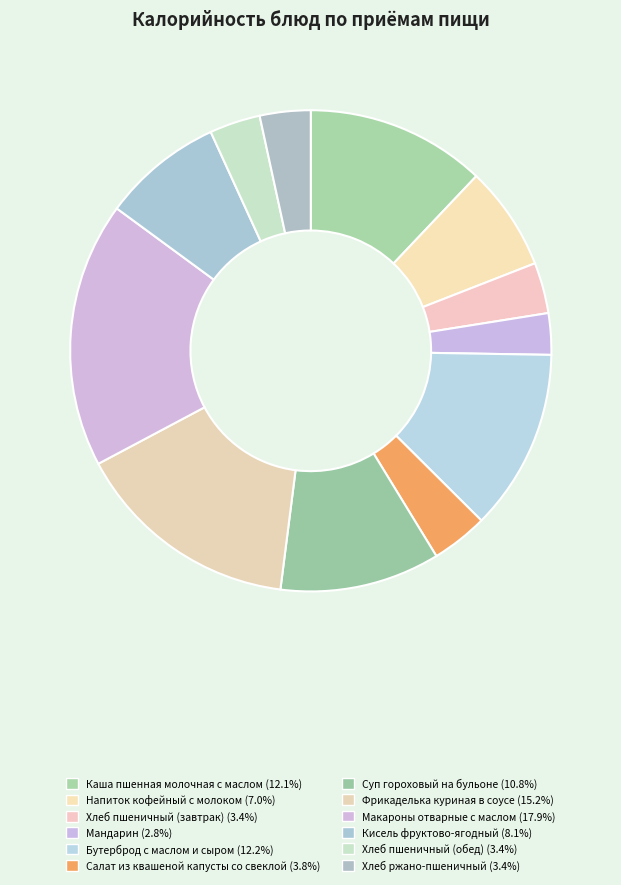

What is the largest slice in the pie chart?

Макароны отварные с маслом